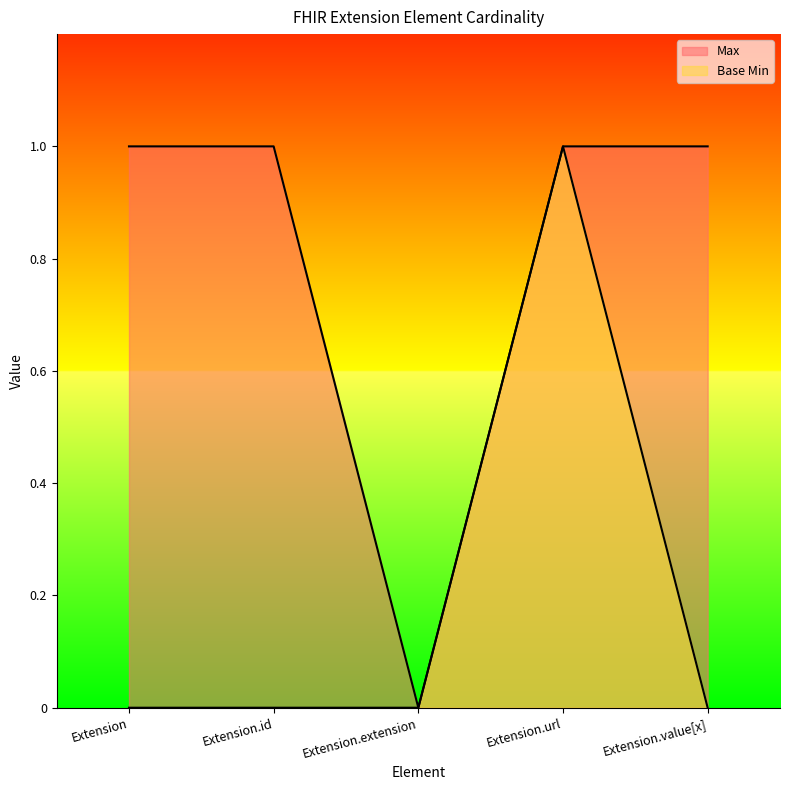

How many lines are shown in the chart?

2